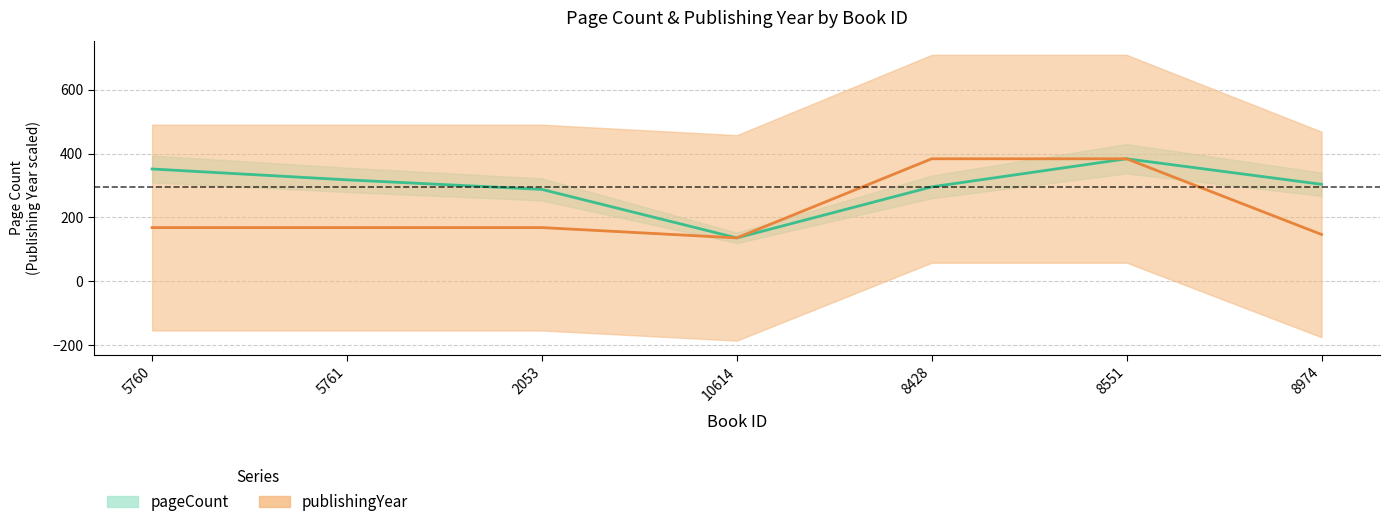

Is it true that publishingYear equals 168.3 at 5760?

True